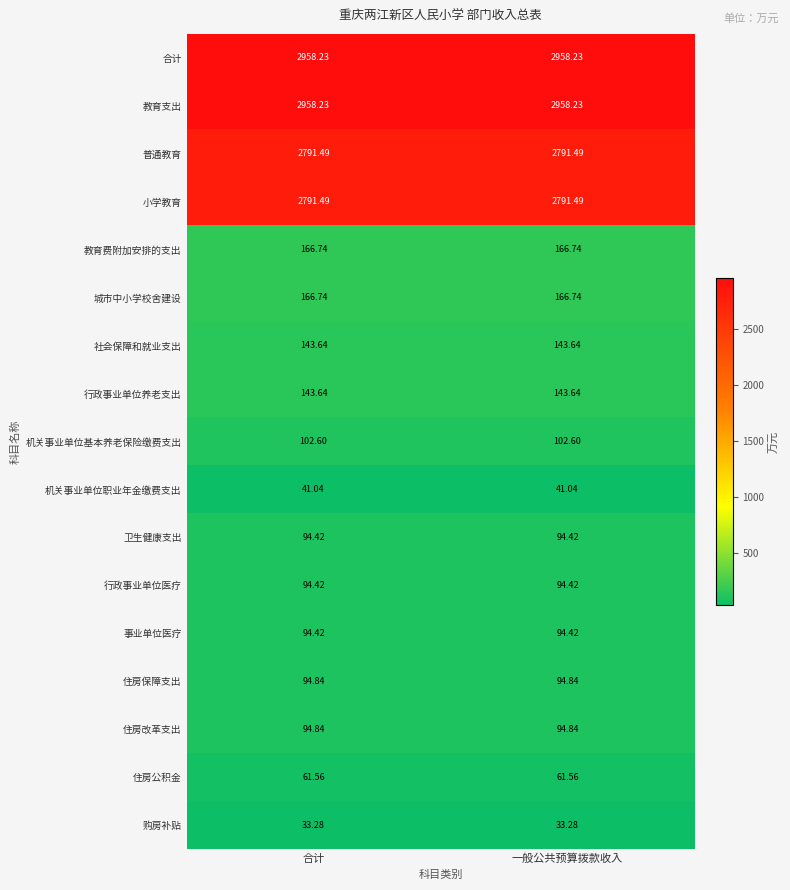

Is the value of 城市中小学校舍建设 at 合计 greater than the value of 住房改革支出 at 一般公共预算拨款收入?

Yes